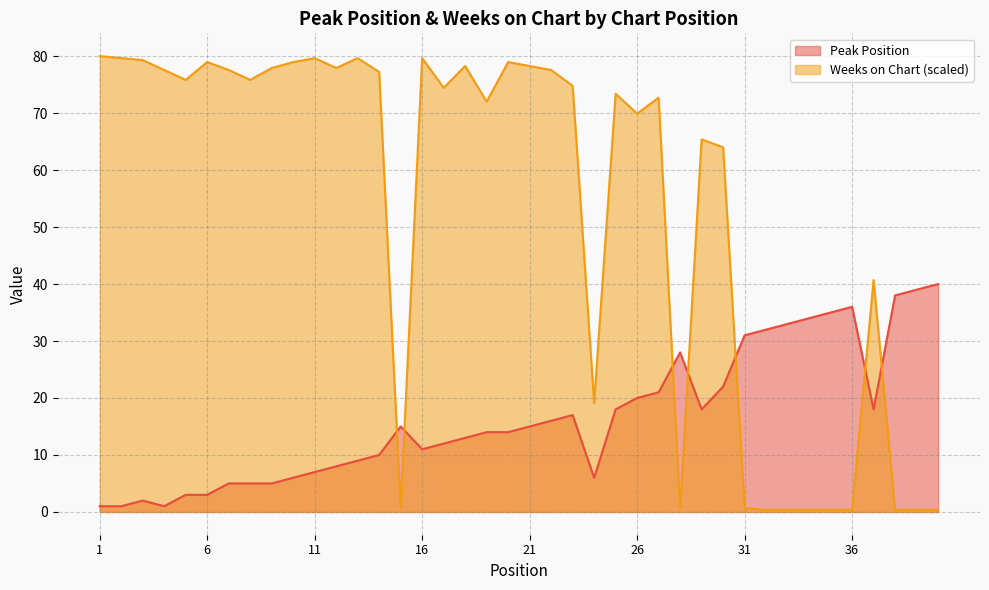

The Weeks on Chart series shows 0.3 at 31. True or false?

False